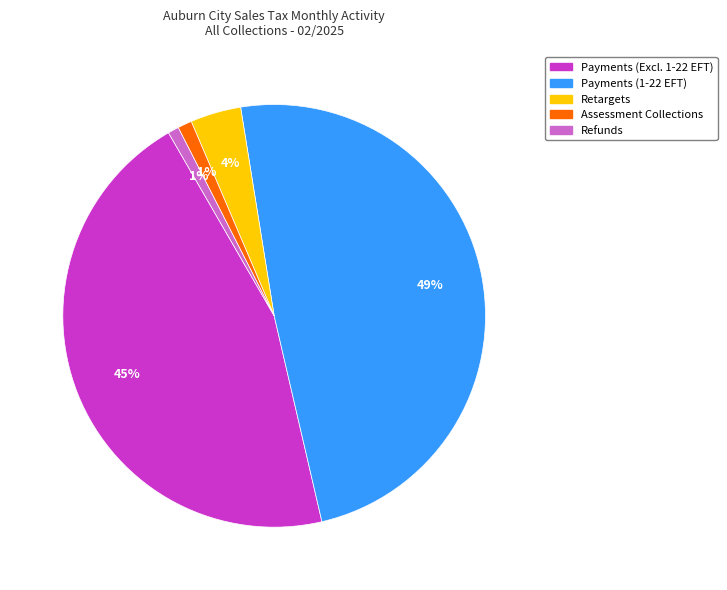

Is there a majority slice in this chart?

No